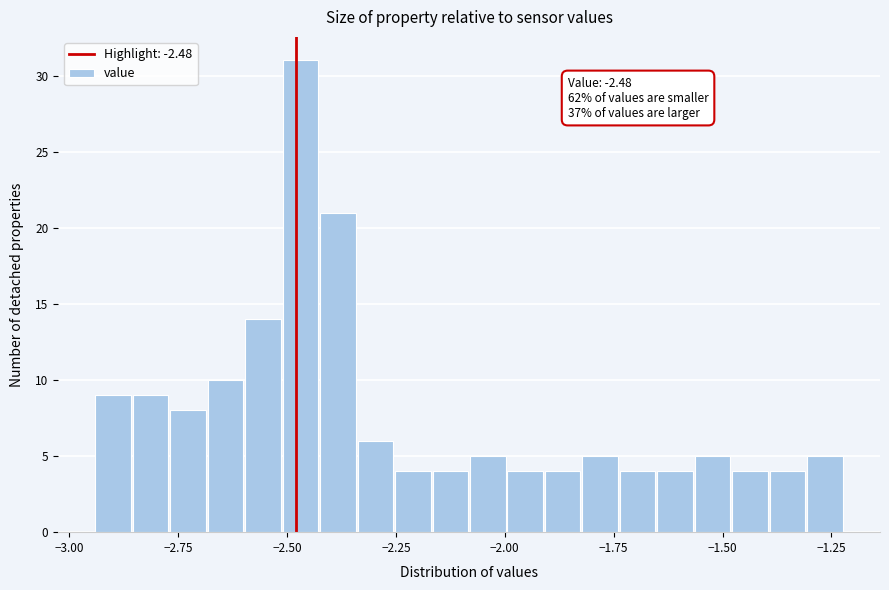

Around what value on the x-axis is the tallest bar? Give the approximate position of its centre, as read against the axis.

-2.45